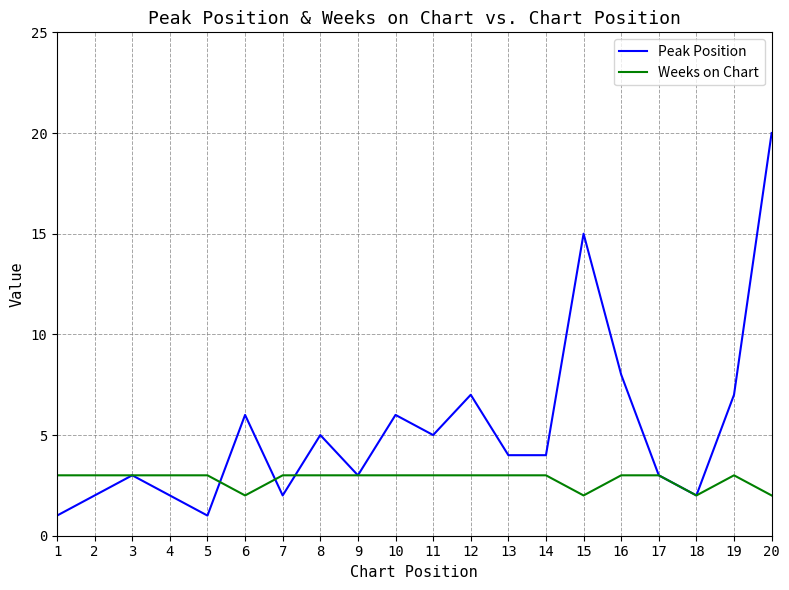

Rank the series by their average value, from lowest to highest.

Weeks on Chart, Peak Position